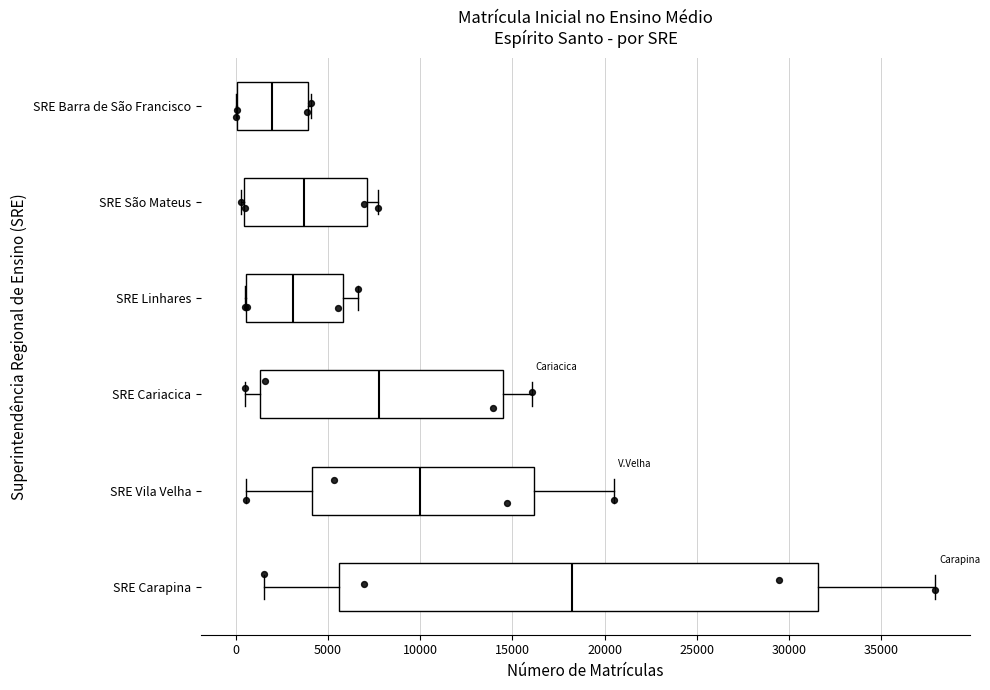

Reading bottom to top, read every box against the x-axis: the position of its median line, the range the box covers, and the ends of its whiskers. The values are not printed on the chart, so give them approximately, as read against the axis.

SRE Carapina: median 18000, box 5500 to 31500, whiskers 1500 to 38000
SRE Vila Velha: median 10000, box 4000 to 16000, whiskers 500 to 20500
SRE Cariacica: median 8000, box 1500 to 14500, whiskers 500 to 16000
SRE Linhares: median 3000, box 500 to 6000, whiskers 500 to 6500
SRE São Mateus: median 3500, box 500 to 7000, whiskers 500 (just left of the box's left edge) to 7500
SRE Barra de São Francisco: median 2000, box 0 to 4000, whiskers 0 to 4000